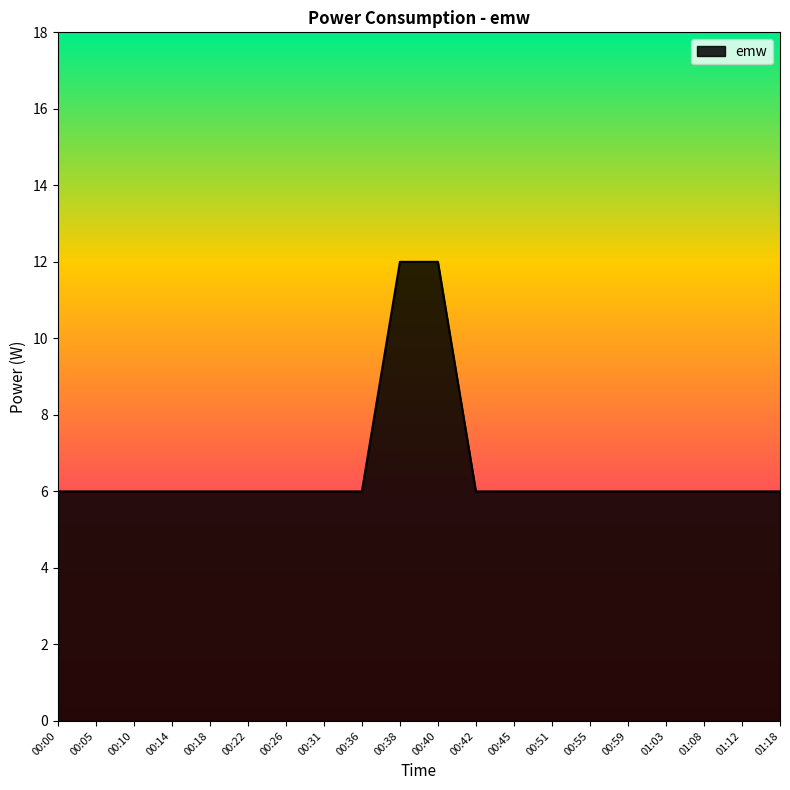

How many values are between 6 and 7?

18